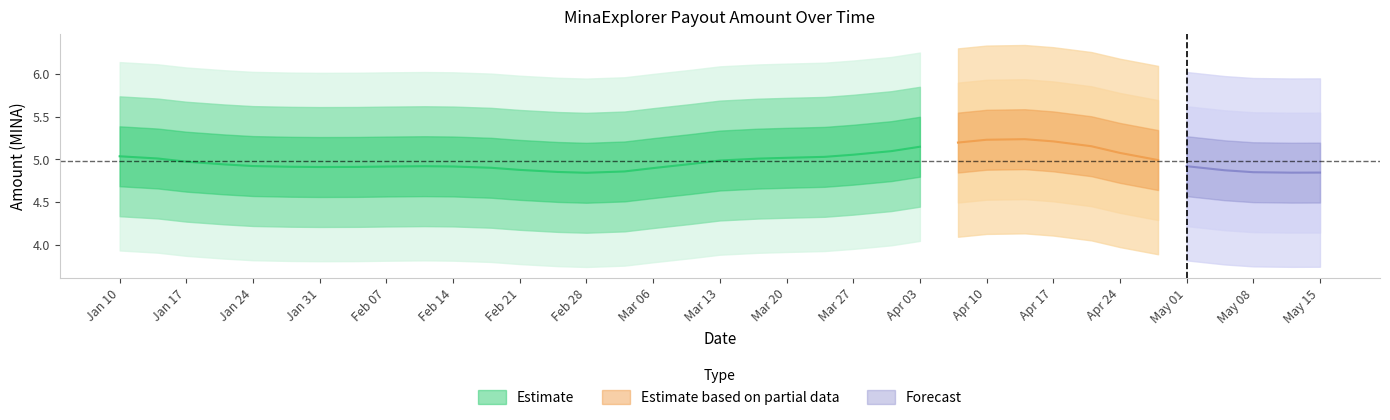

Count the number of categories in the chart.

37